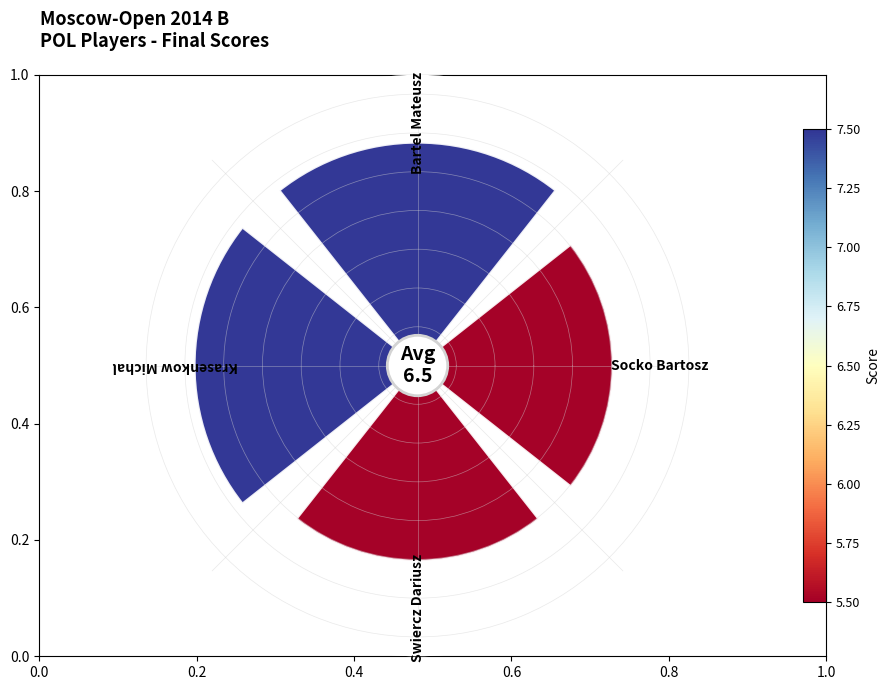

Is Bartel Mateusz the majority of the pie?

No